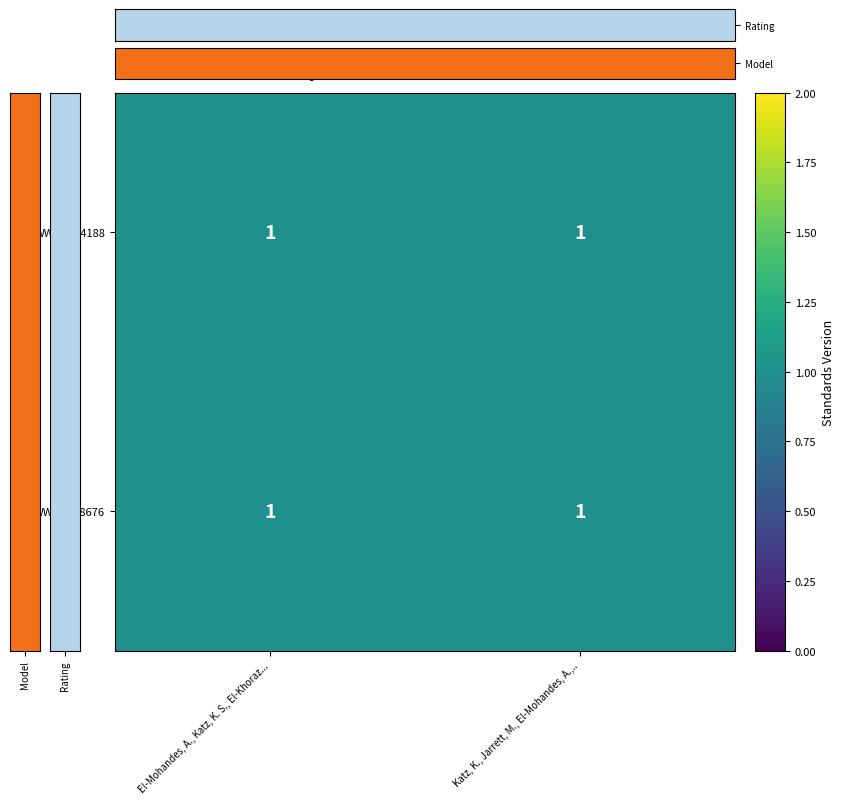

Which category has the lowest value across all series?

El-Mohandes, A., Katz, K. S., El-Khoraz...